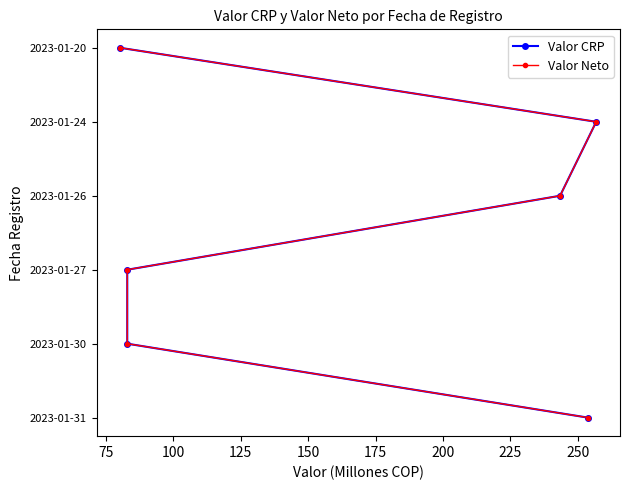

True or false: Valor Neto and Valor CRP cross at least once.

False